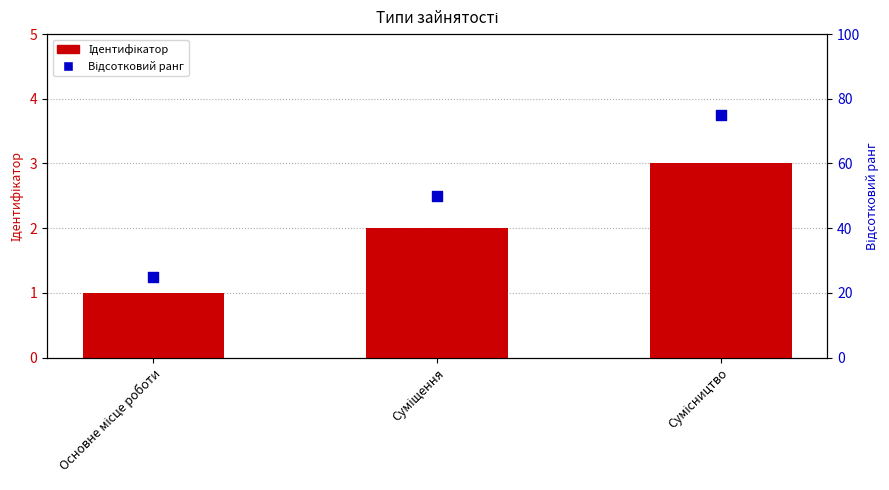

What is the total value across all series at Суміщення?

52